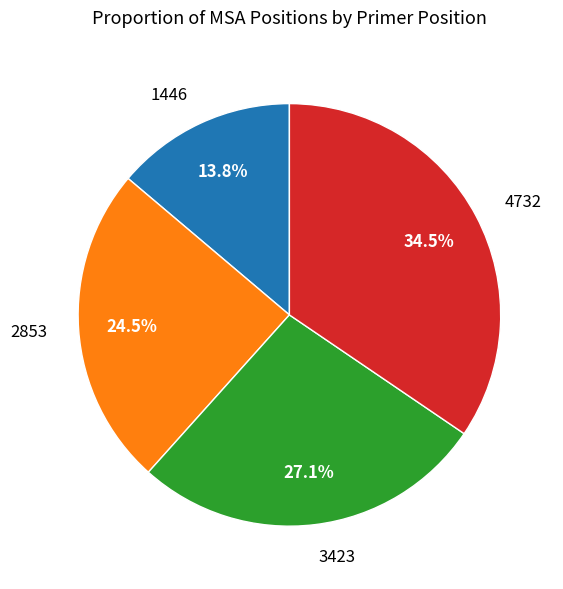

Is there a majority slice in this chart?

No